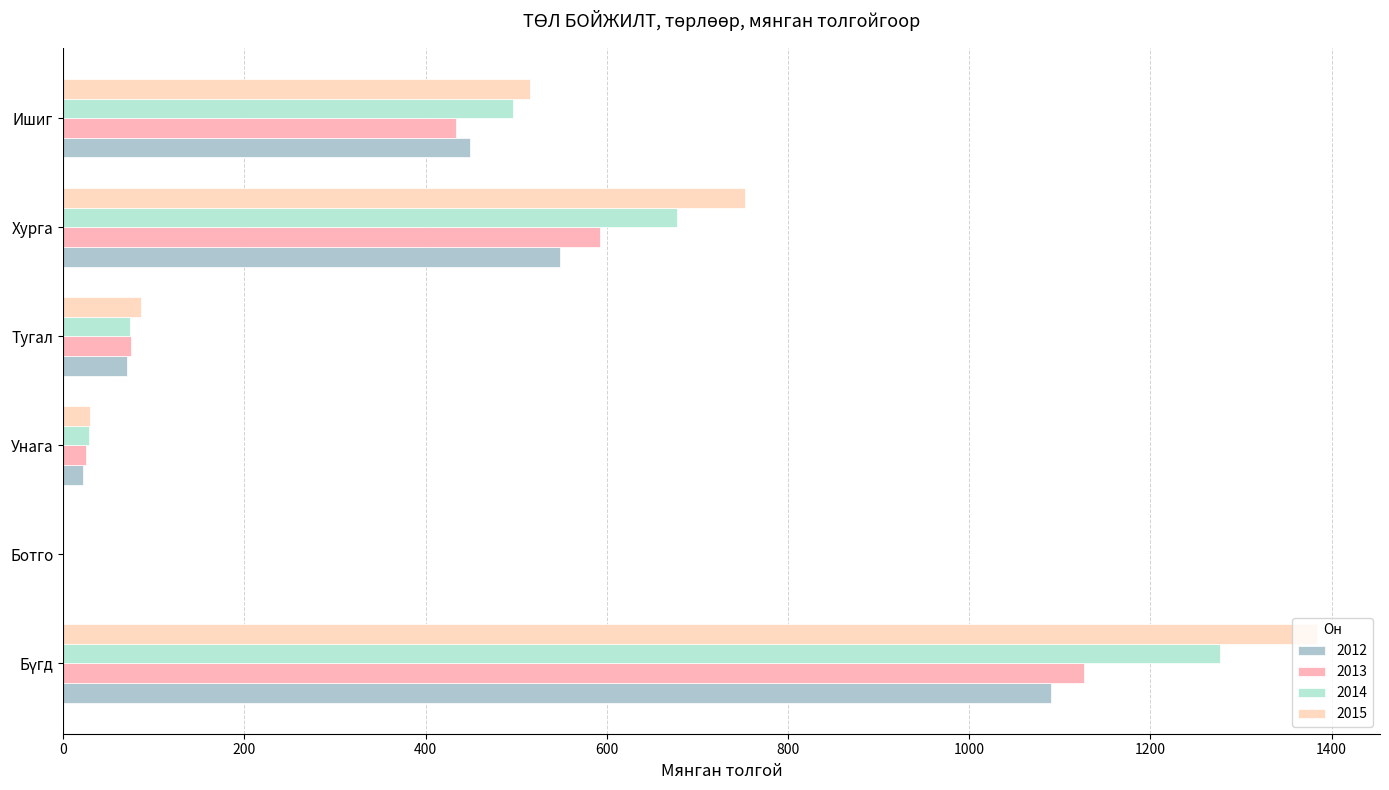

List the series in order of their peak value, highest first.

2015, 2014, 2013, 2012